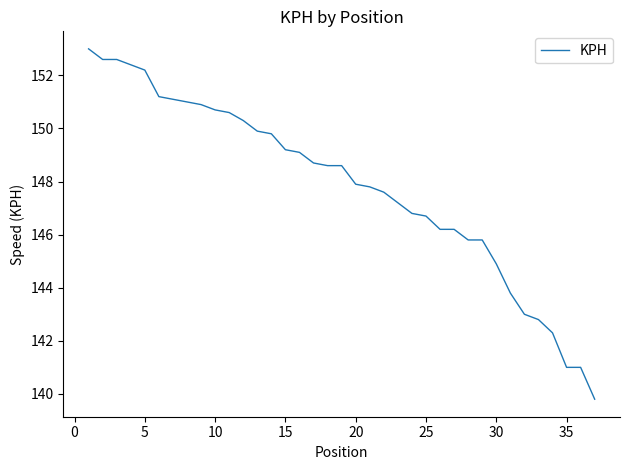

What is the difference between the maximum and minimum values?

13.2